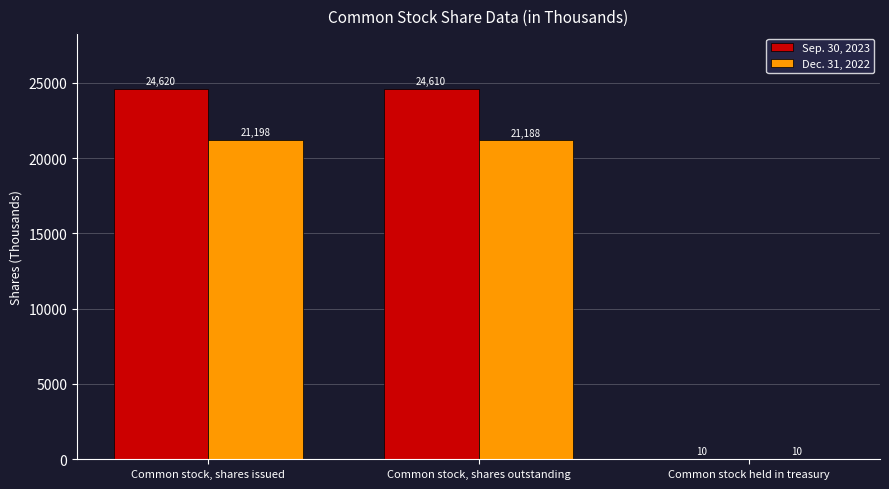

What is the total value across all series at Common stock, shares outstanding?

45798